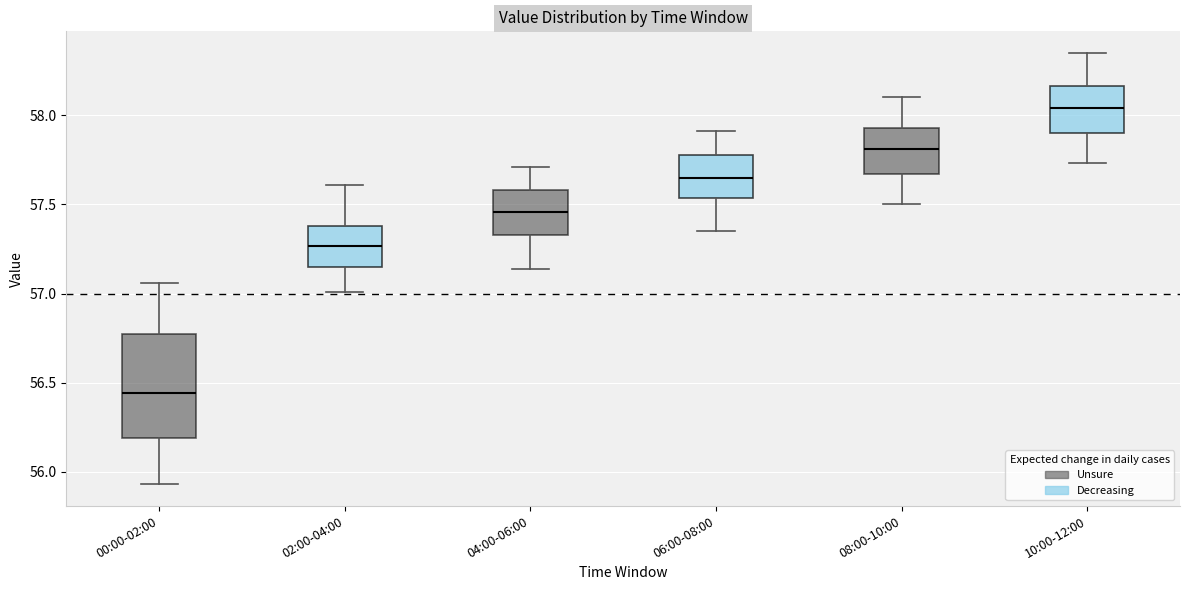

Reading left to right, transcribe this box plot: for each box, give where its median line is, the range the box spans, and where its two whiskers end, as read against the y-axis. The values are not printed on the chart, so give them approximately, as read against the axis.

00:00-02:00: median 56.45, box 56.20 to 56.80, whiskers 55.95 to 57.05
02:00-04:00: median 57.25, box 57.15 to 57.40, whiskers 57.00 to 57.60
04:00-06:00: median 57.45, box 57.35 to 57.60, whiskers 57.15 to 57.70
06:00-08:00: median 57.65, box 57.55 to 57.80, whiskers 57.35 to 57.90
08:00-10:00: median 57.80, box 57.65 to 57.95, whiskers 57.50 to 58.10
10:00-12:00: median 58.05, box 57.90 to 58.15, whiskers 57.75 to 58.35